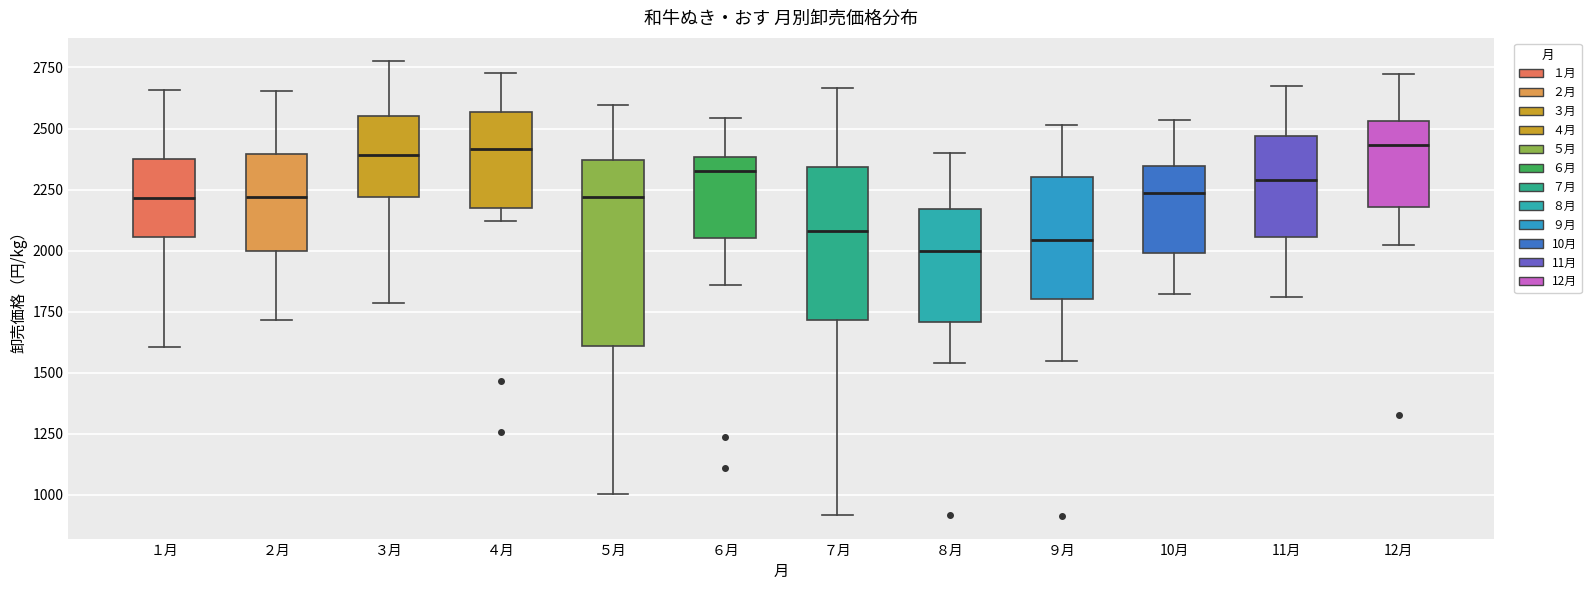

Reading left to right, transcribe this box plot: for each box, give where its median line is, the range the box spans, and where its two whiskers end, as read against the y-axis. The values are not printed on the chart, so give them approximately, as read against the axis.

１月: median 2200, box 2050 to 2400, whiskers 1600 to 2650
２月: median 2200, box 2000 to 2400, whiskers 1700 to 2650
３月: median 2400, box 2200 to 2550, whiskers 1800 to 2800
４月: median 2400, box 2150 to 2550, whiskers 2100 to 2750
５月: median 2200, box 1600 to 2350, whiskers 1000 to 2600
６月: median 2350, box 2050 to 2400, whiskers 1850 to 2550
７月: median 2100, box 1700 to 2350, whiskers 900 to 2650
８月: median 2000, box 1700 to 2150, whiskers 1550 to 2400
９月: median 2050, box 1800 to 2300, whiskers 1550 to 2500
10月: median 2250, box 2000 to 2350, whiskers 1800 to 2550
11月: median 2300, box 2050 to 2450, whiskers 1800 to 2700
12月: median 2450, box 2200 to 2550, whiskers 2000 to 2700